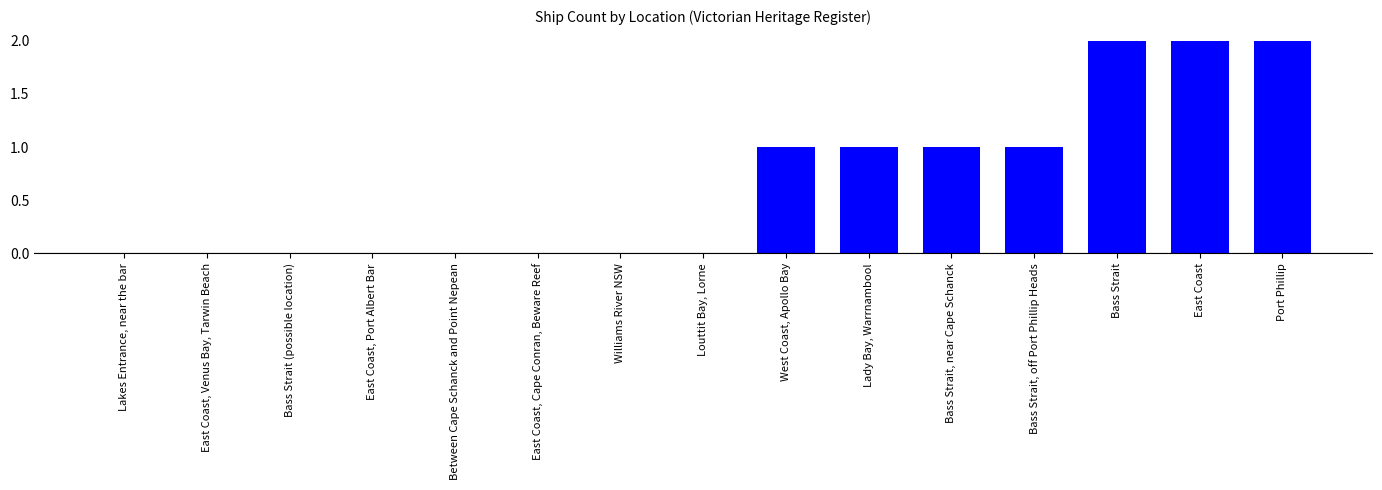

The value at Bass Strait is 1. True or false?

False